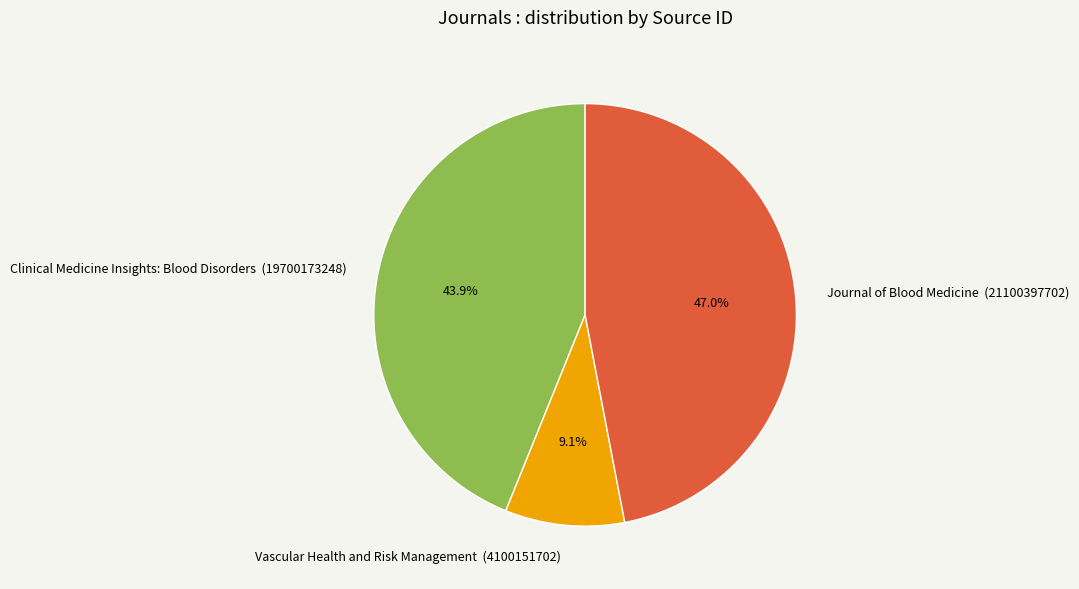

To the nearest percent, what portion does Journal of Blood Medicine represent?

47%